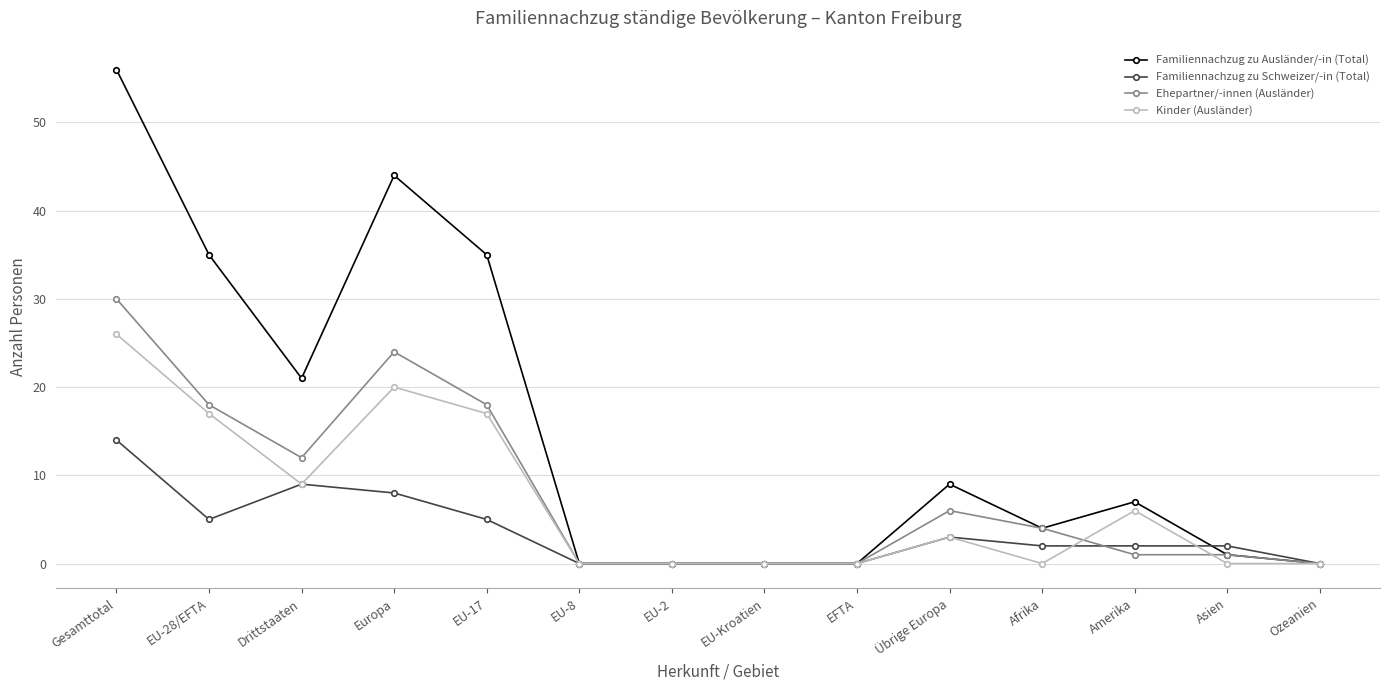

At which label does Ehepartner/-innen (Ausländer) reach its peak?

Gesamttotal